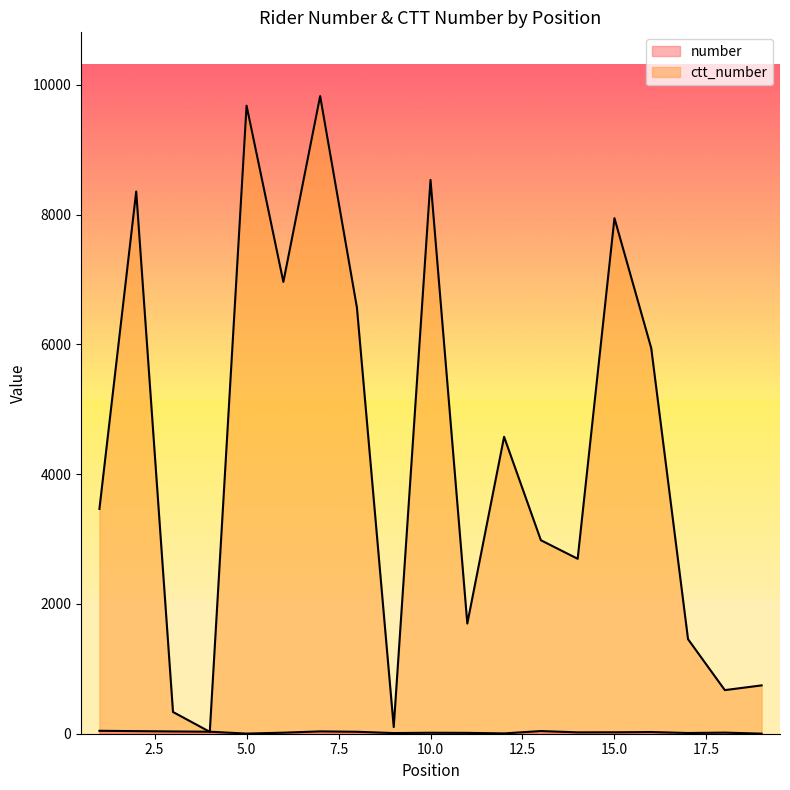

In ctt_number, how many points are lower than both neighbors (excluding endpoints)?

6